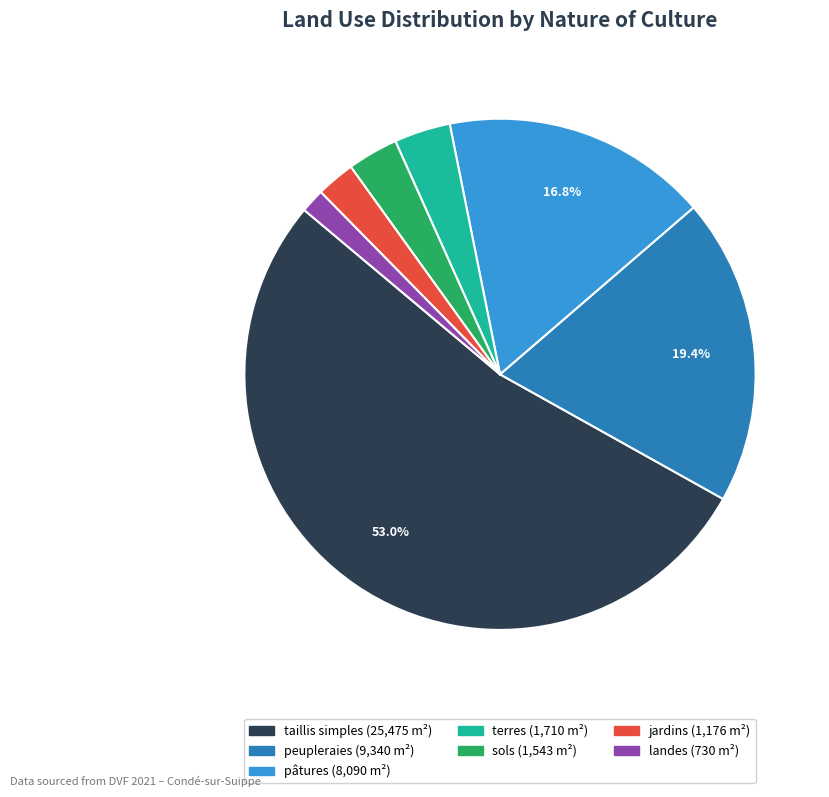

Is there any slice that represents more than half of the pie?

Yes